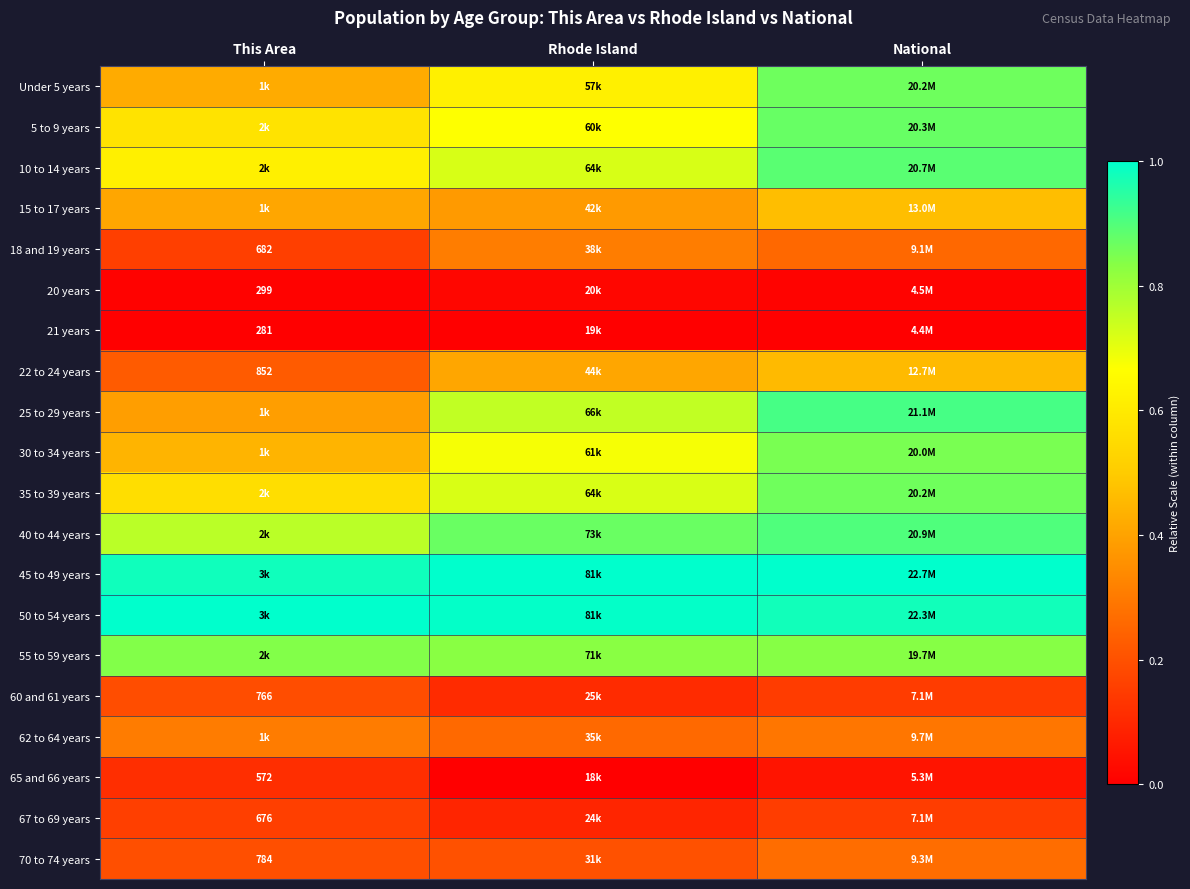

How many series are shown in this chart?

20